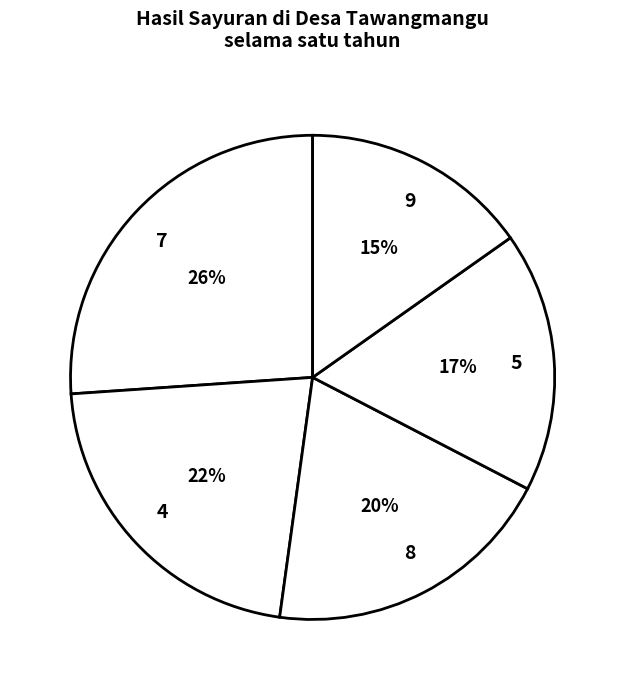

To the nearest percent, what percentage of the pie is 4?

22%